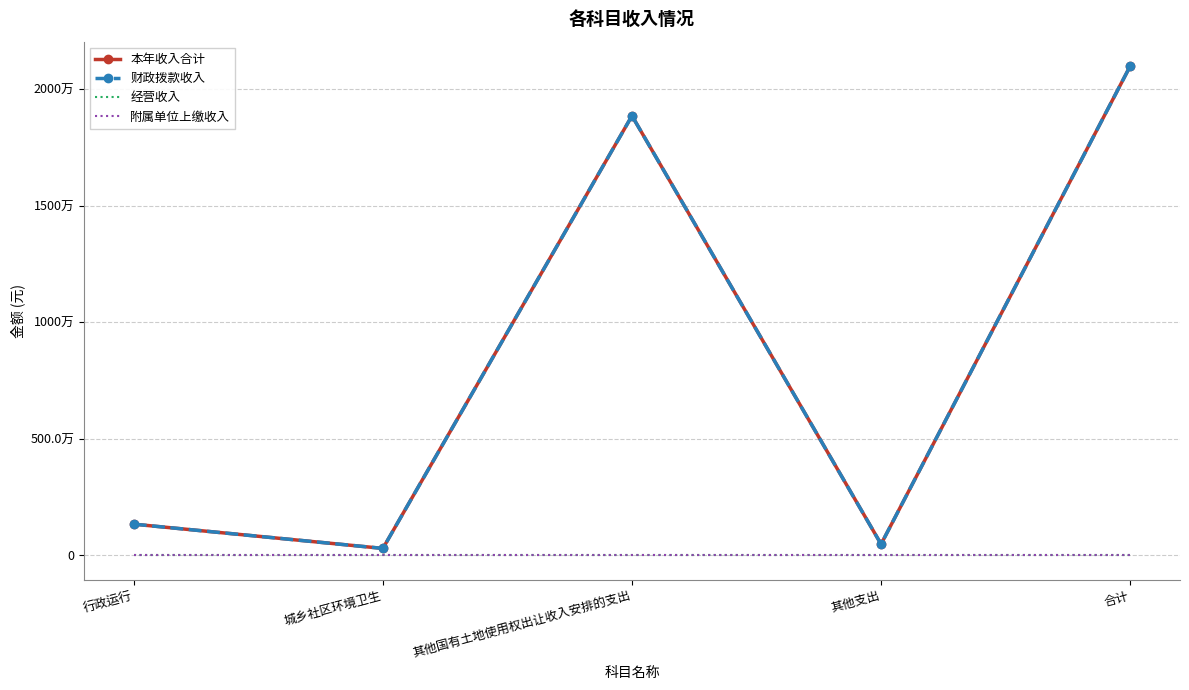

What is the approximate value of 财政拨款收入 at 行政运行?

1343102.1